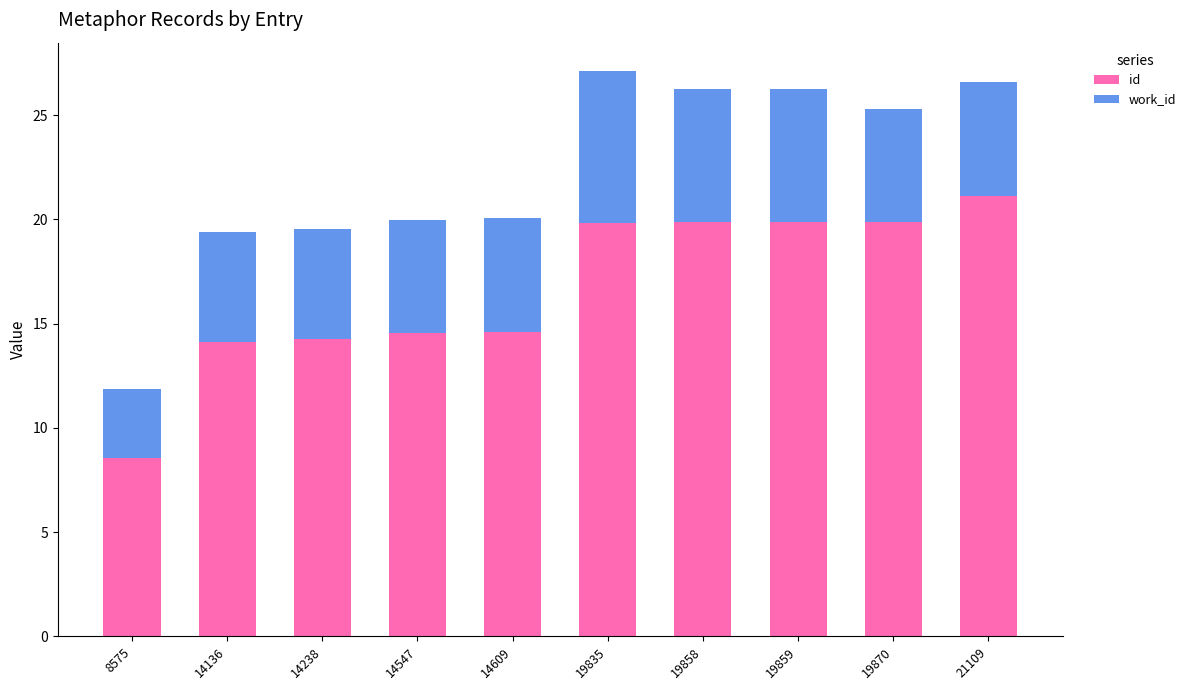

What is the total value across all series at 14547?

20.0